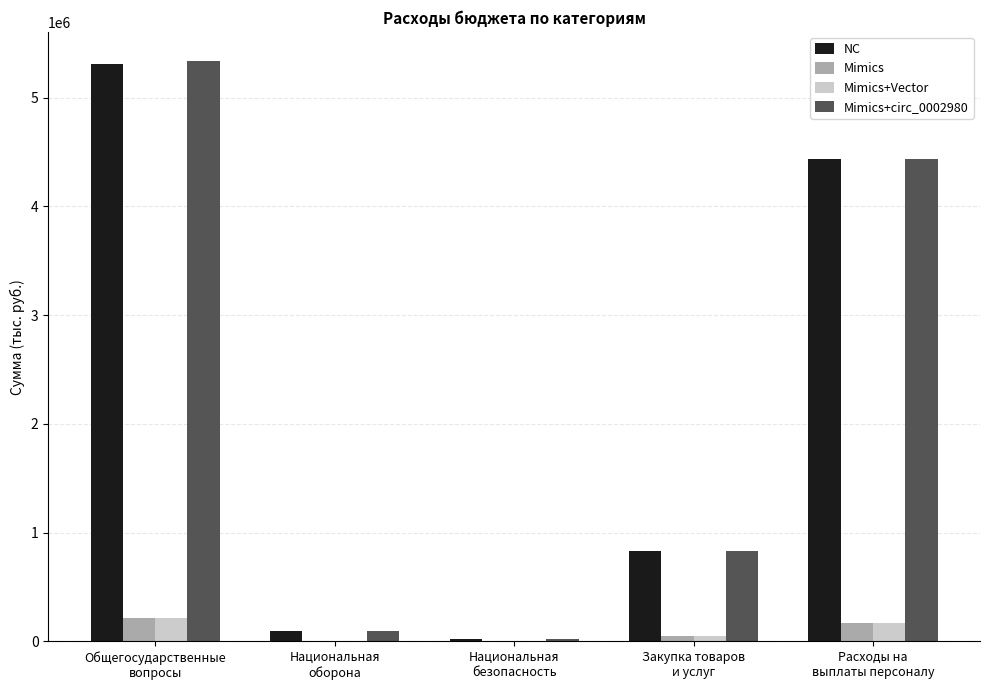

What is the sum of the Mimics+Vector values at Общегосударственные
вопросы and Расходы на
выплаты персоналу?

384776.2